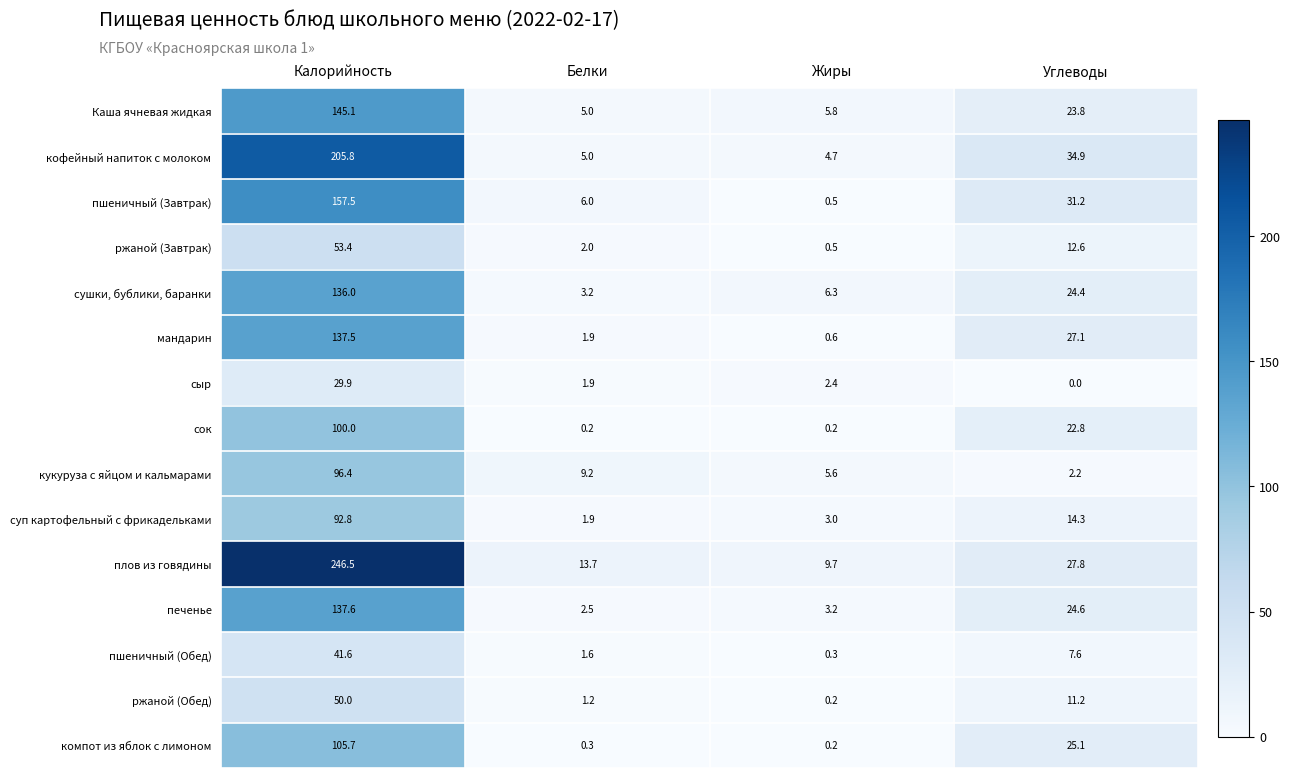

What is the sum of all мандарин values?

167.1